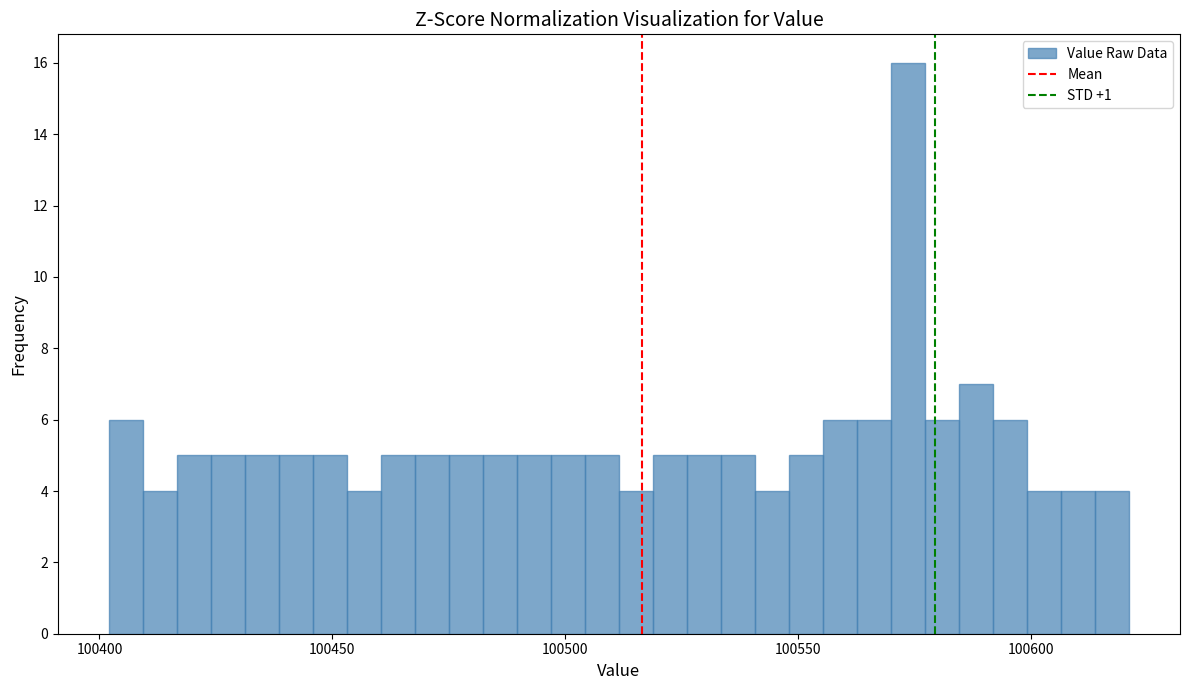

Around what value on the x-axis is the tallest bar? Give the approximate position of its centre, as read against the axis.

100575